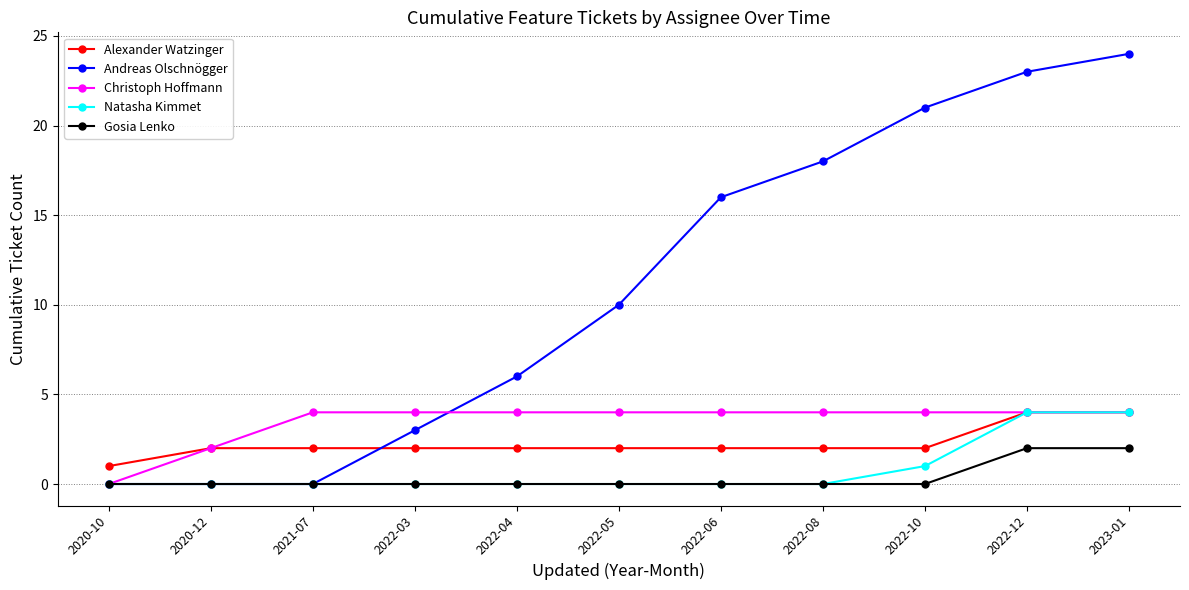

Which series has the largest range (max minus min)?

Andreas Olschnögger